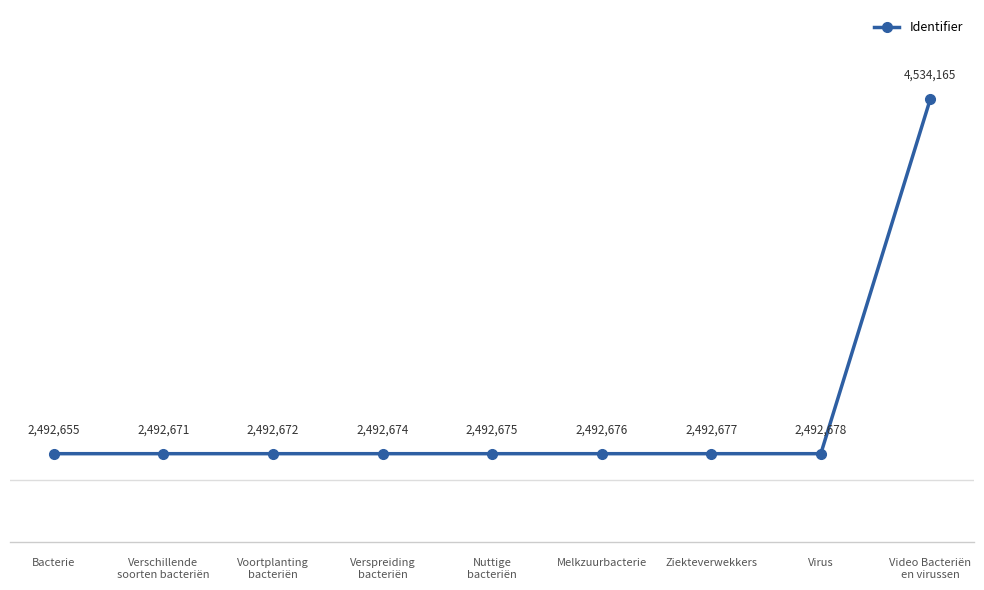

Reading left to right, transcribe all the data shown in this chart.

Bacterie=2492655	Verschillende
soorten bacteriën=2492671	Voortplanting
bacteriën=2492672	Verspreiding
bacteriën=2492674	Nuttige
bacteriën=2492675	Melkzuurbacterie=2492676	Ziekteverwekkers=2492677	Virus=2492678	Video Bacteriën
en virussen=4534165